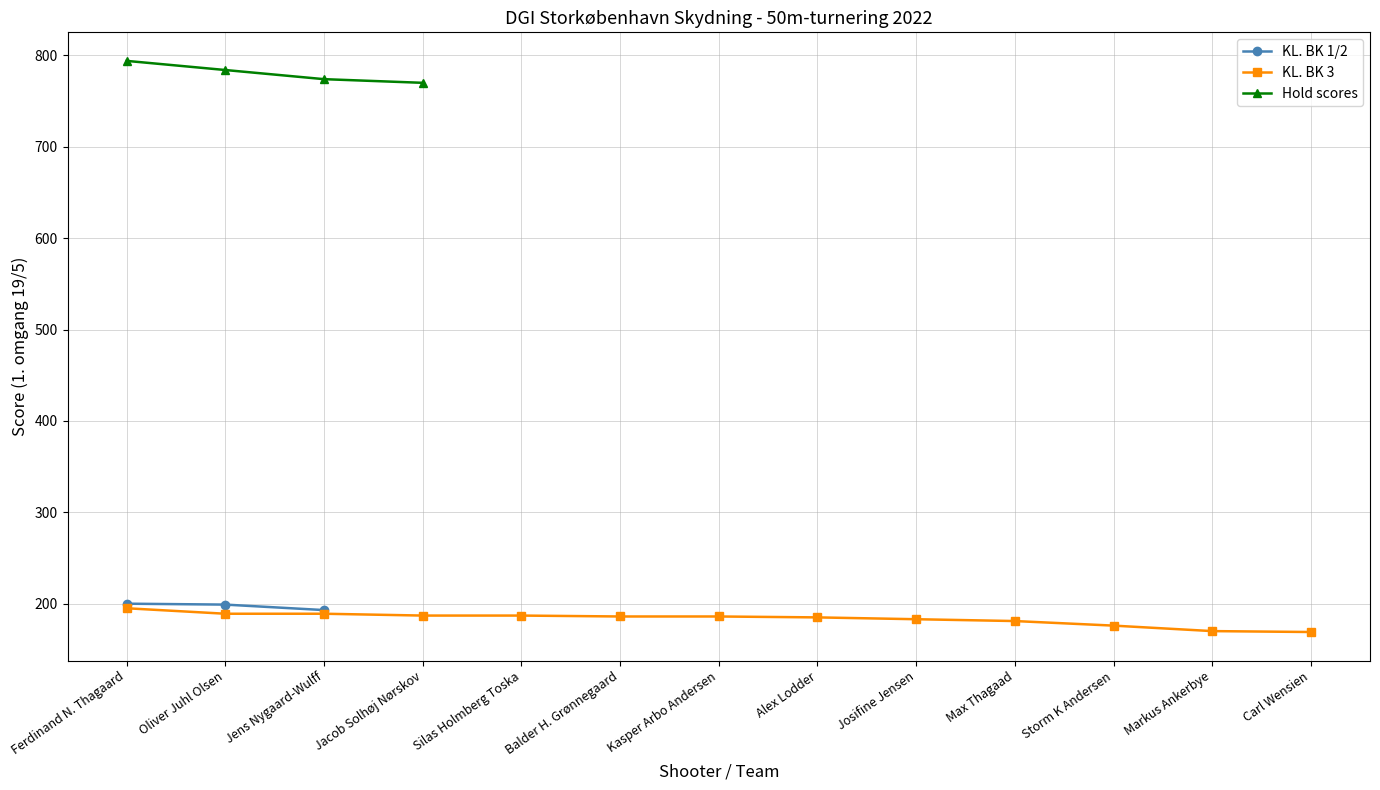

Does the chart have visible grid lines?

Yes